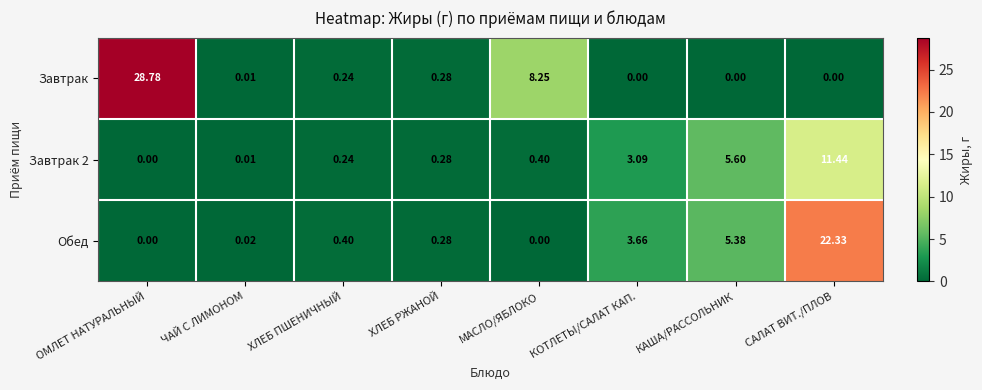

At which category is the sum across all series the highest?

САЛАТ ВИТ./ПЛОВ